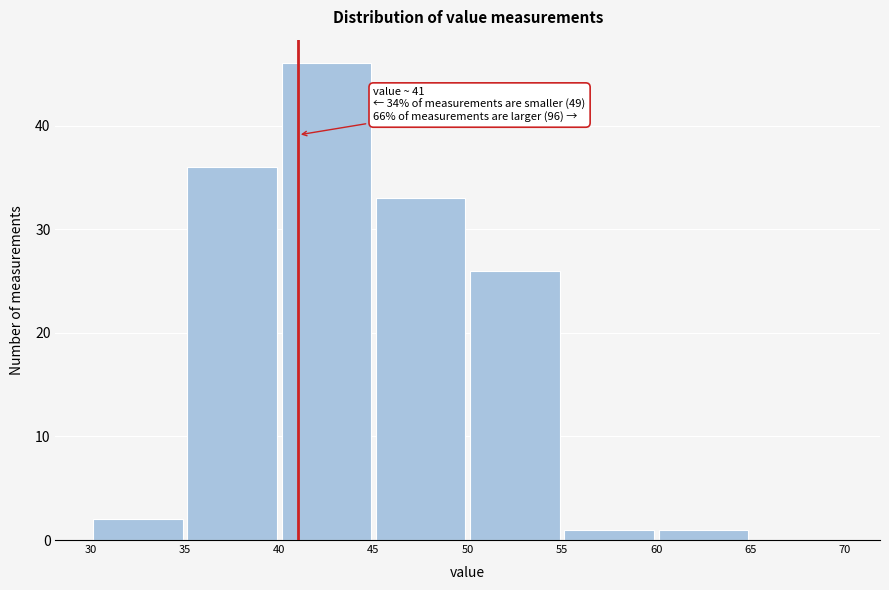

Which range on the x-axis has the tallest bar?

40 to 45